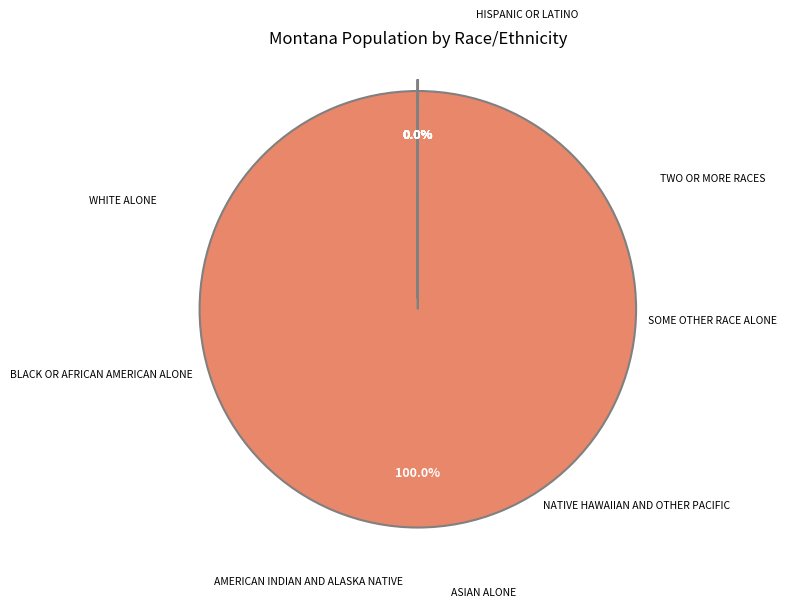

Is there any slice that represents more than half of the pie?

Yes